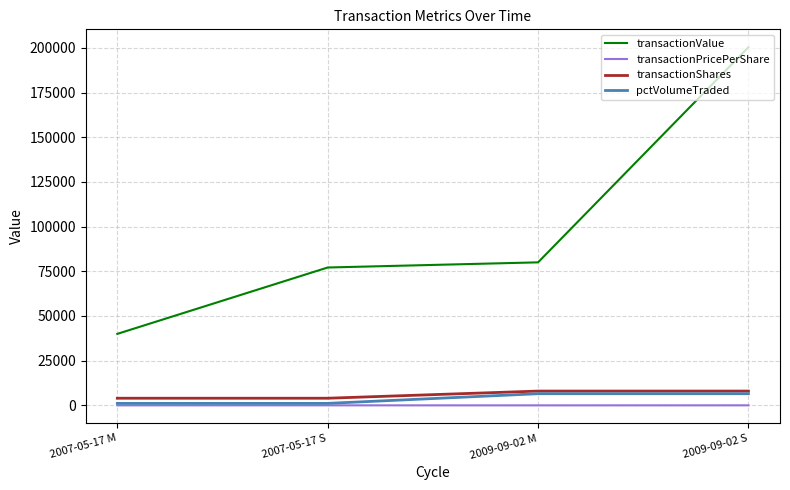

What is the highest value of the pctVolumeTraded series?

6529.0